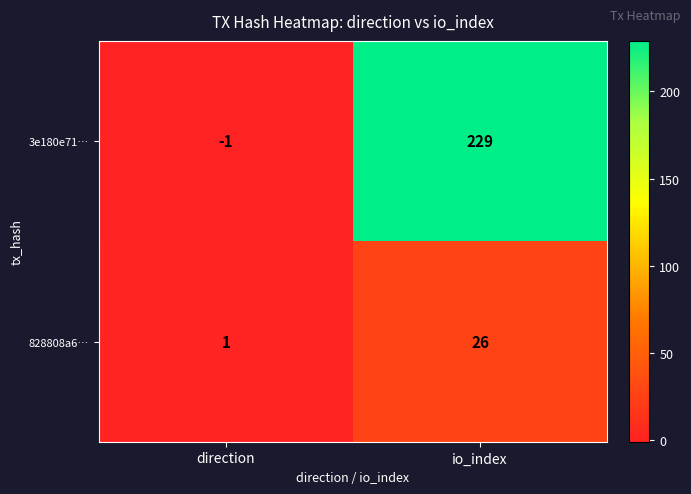

Which category has the highest value in the 3e180e71… series?

io_index